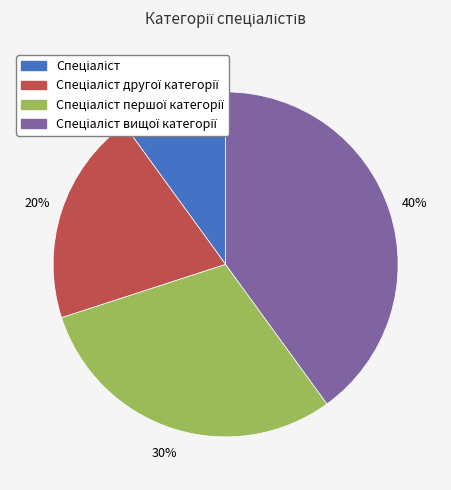

Does any single category account for the majority?

No